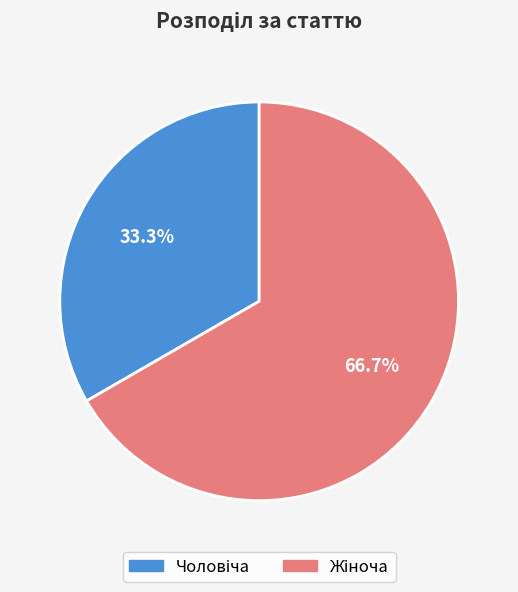

Is there a majority slice in this chart?

Yes